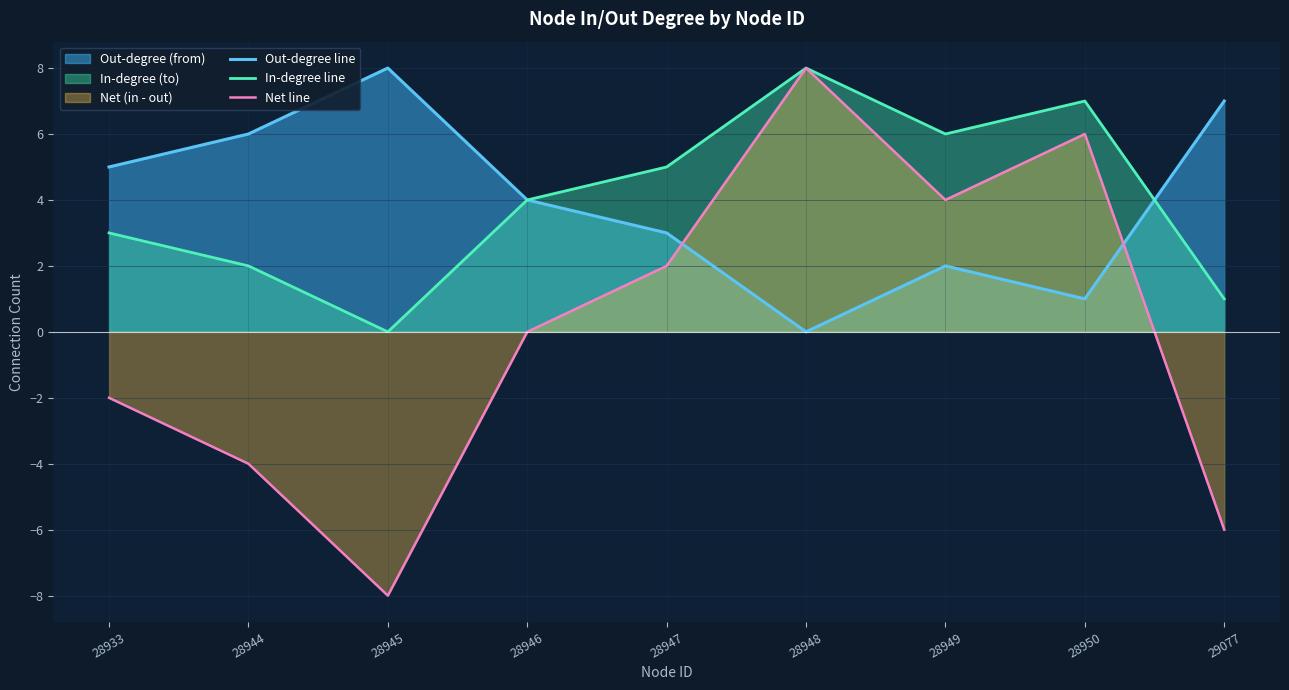

The value of Net line at 28948 is 8. True or false?

True